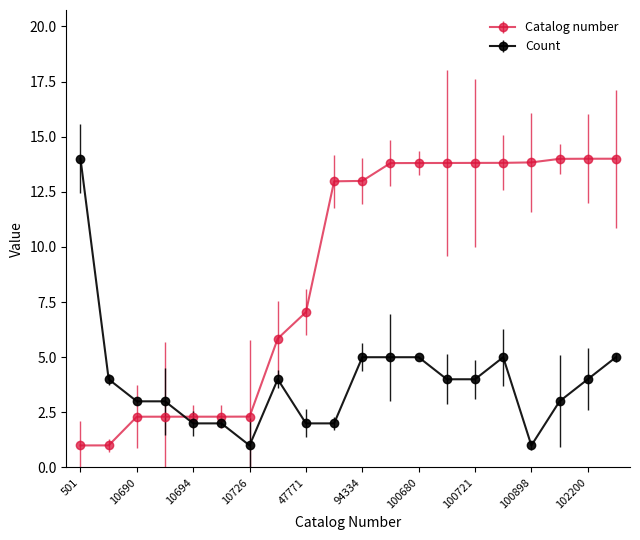

Rank the series by their average value, from lowest to highest.

Count, Catalog number